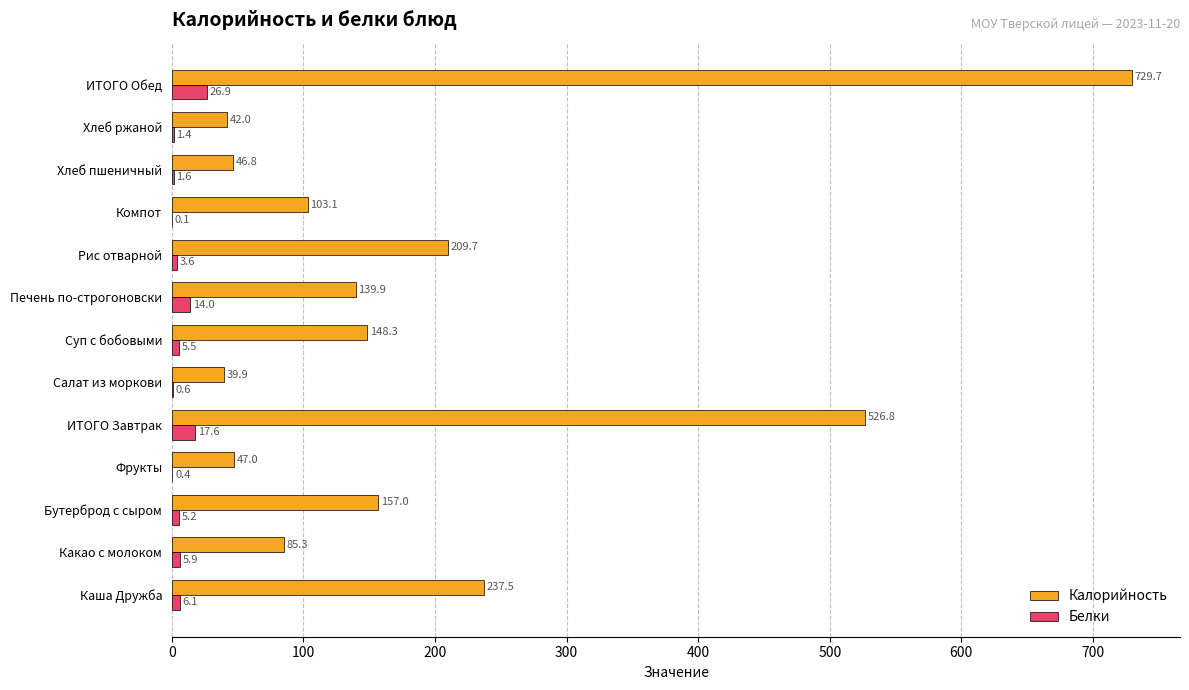

At which label is Белки closest to 13?

Печень по-строгоновски